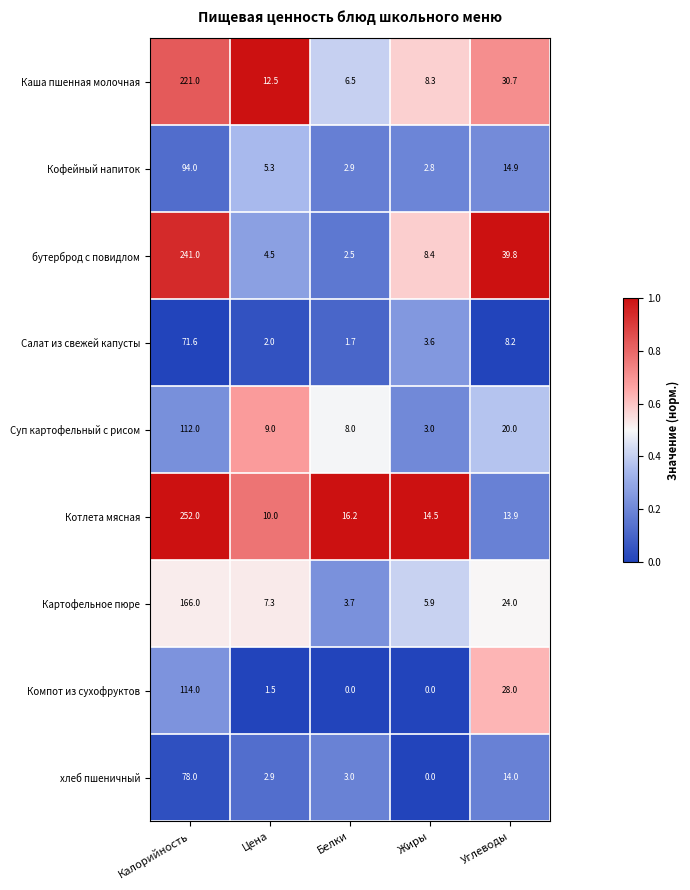

What is the maximum value for Салат из свежей капусты?

71.6